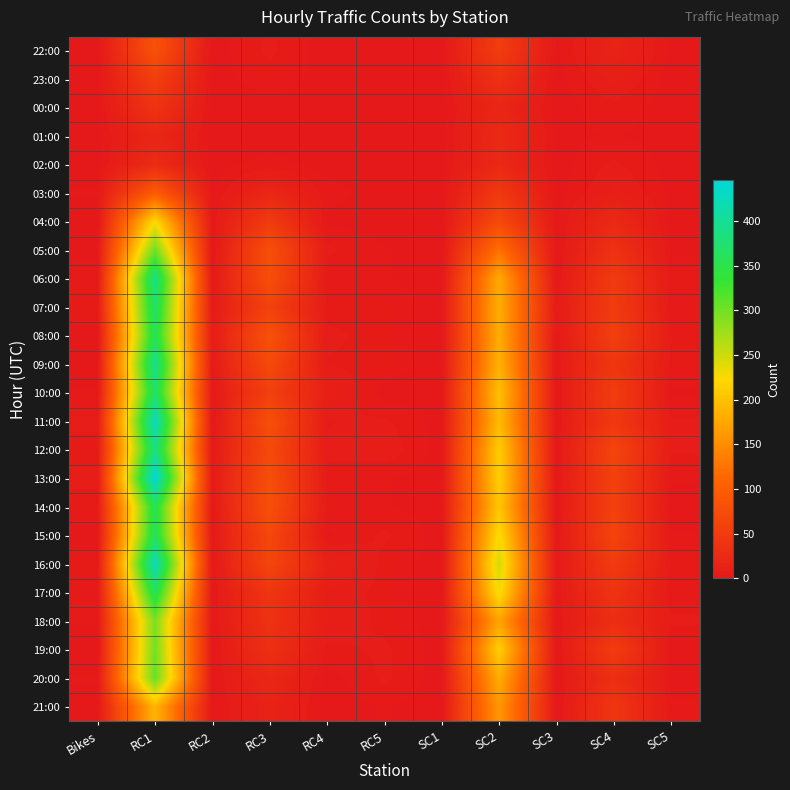

Reading left to right, extract all data points from this chart.

22:00: Bikes=0	RC1=82	RC2=0	RC3=6	RC4=0	RC5=1	SC1=0	SC2=52	SC3=1	SC4=16	SC5=1
23:00: Bikes=0	RC1=55	RC2=0	RC3=4	RC4=0	RC5=0	SC1=0	SC2=35	SC3=0	SC4=10	SC5=0
00:00: Bikes=0	RC1=38	RC2=0	RC3=0	RC4=0	RC5=0	SC1=0	SC2=19	SC3=0	SC4=4	SC5=0
01:00: Bikes=0	RC1=20	RC2=0	RC3=0	RC4=0	RC5=0	SC1=0	SC2=25	SC3=1	SC4=2	SC5=0
02:00: Bikes=0	RC1=27	RC2=0	RC3=3	RC4=0	RC5=1	SC1=0	SC2=23	SC3=0	SC4=6	SC5=0
03:00: Bikes=2	RC1=97	RC2=1	RC3=20	RC4=3	RC5=0	SC1=0	SC2=46	SC3=0	SC4=10	SC5=1
04:00: Bikes=0	RC1=223	RC2=2	RC3=49	RC4=1	RC5=0	SC1=0	SC2=70	SC3=1	SC4=24	SC5=0
05:00: Bikes=1	RC1=302	RC2=0	RC3=78	RC4=6	RC5=2	SC1=0	SC2=122	SC3=0	SC4=36	SC5=1
06:00: Bikes=3	RC1=389	RC2=2	RC3=77	RC4=3	RC5=2	SC1=0	SC2=177	SC3=1	SC4=49	SC5=4
07:00: Bikes=5	RC1=372	RC2=3	RC3=59	RC4=4	RC5=4	SC1=0	SC2=182	SC3=5	SC4=51	SC5=2
08:00: Bikes=0	RC1=360	RC2=6	RC3=81	RC4=6	RC5=4	SC1=0	SC2=181	SC3=2	SC4=55	SC5=5
09:00: Bikes=0	RC1=396	RC2=4	RC3=71	RC4=5	RC5=4	SC1=0	SC2=185	SC3=2	SC4=43	SC5=4
10:00: Bikes=2	RC1=371	RC2=2	RC3=56	RC4=11	RC5=0	SC1=0	SC2=199	SC3=0	SC4=52	SC5=1
11:00: Bikes=6	RC1=427	RC2=0	RC3=79	RC4=5	RC5=6	SC1=0	SC2=194	SC3=1	SC4=46	SC5=6
12:00: Bikes=4	RC1=388	RC2=2	RC3=70	RC4=6	RC5=8	SC1=0	SC2=211	SC3=0	SC4=64	SC5=6
13:00: Bikes=6	RC1=446	RC2=3	RC3=78	RC4=4	RC5=2	SC1=0	SC2=214	SC3=1	SC4=58	SC5=2
14:00: Bikes=4	RC1=357	RC2=2	RC3=79	RC4=4	RC5=2	SC1=0	SC2=205	SC3=0	SC4=58	SC5=0
15:00: Bikes=0	RC1=363	RC2=2	RC3=67	RC4=1	RC5=6	SC1=0	SC2=226	SC3=1	SC4=62	SC5=2
16:00: Bikes=4	RC1=426	RC2=2	RC3=64	RC4=14	RC5=4	SC1=0	SC2=247	SC3=2	SC4=50	SC5=5
17:00: Bikes=2	RC1=361	RC2=1	RC3=41	RC4=8	RC5=4	SC1=0	SC2=229	SC3=2	SC4=39	SC5=2
18:00: Bikes=2	RC1=295	RC2=2	RC3=36	RC4=9	RC5=4	SC1=0	SC2=172	SC3=2	SC4=30	SC5=6
19:00: Bikes=0	RC1=300	RC2=0	RC3=33	RC4=4	RC5=6	SC1=0	SC2=214	SC3=0	SC4=51	SC5=0
20:00: Bikes=2	RC1=307	RC2=1	RC3=22	RC4=0	RC5=6	SC1=0	SC2=181	SC3=0	SC4=32	SC5=1
21:00: Bikes=1	RC1=189	RC2=1	RC3=15	RC4=0	RC5=2	SC1=0	SC2=160	SC3=0	SC4=42	SC5=2